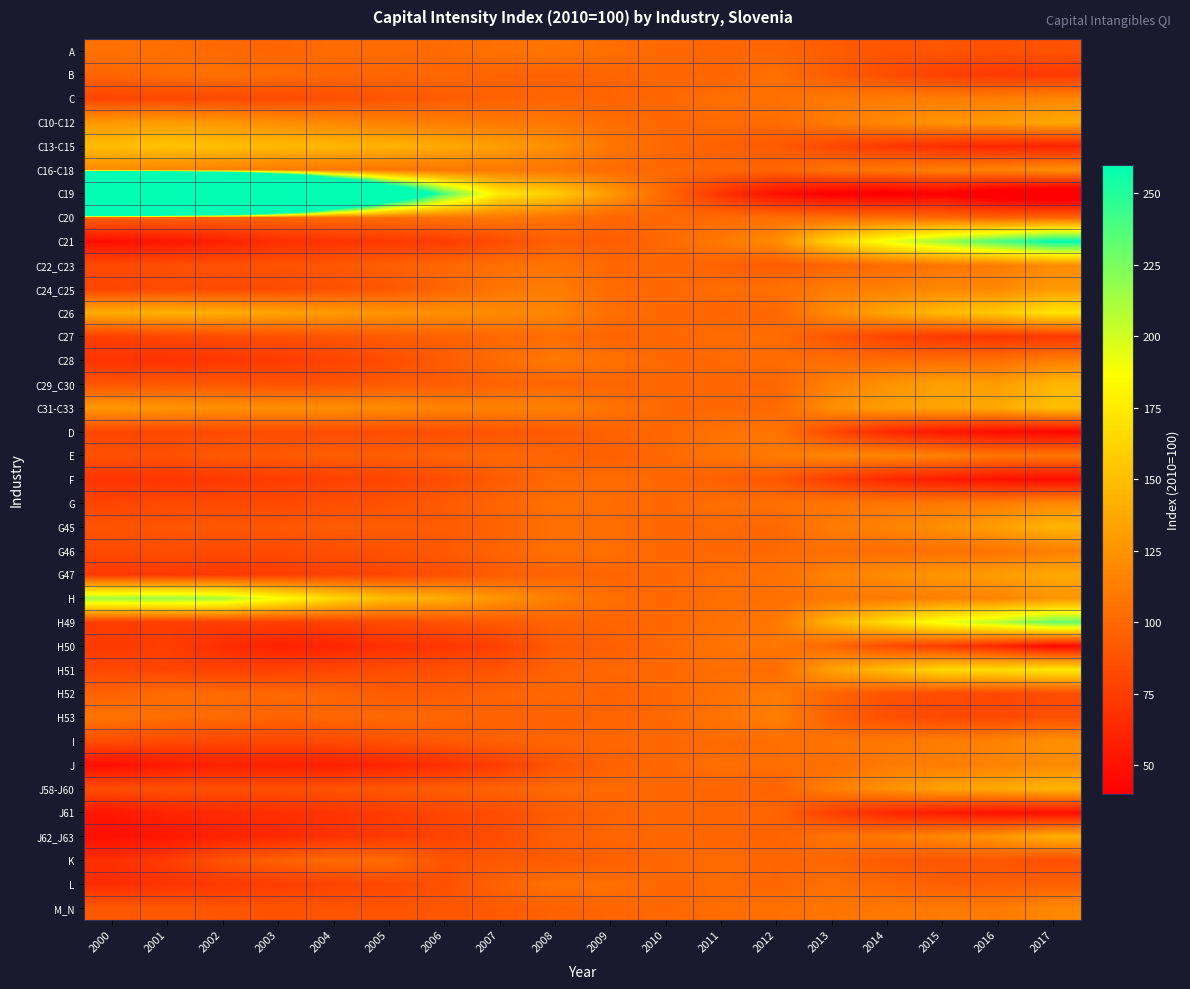

Which has a higher value, 2000 or 2007?

2000